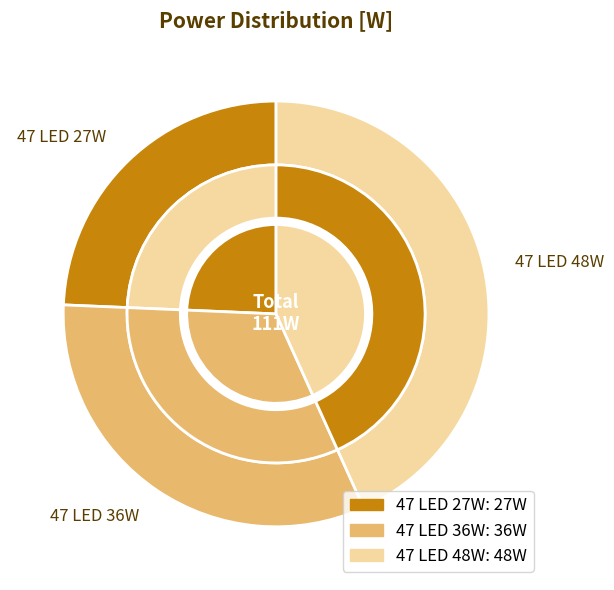

What percentage do 47 LED 27W and 47 LED 48W together represent?

67.6%